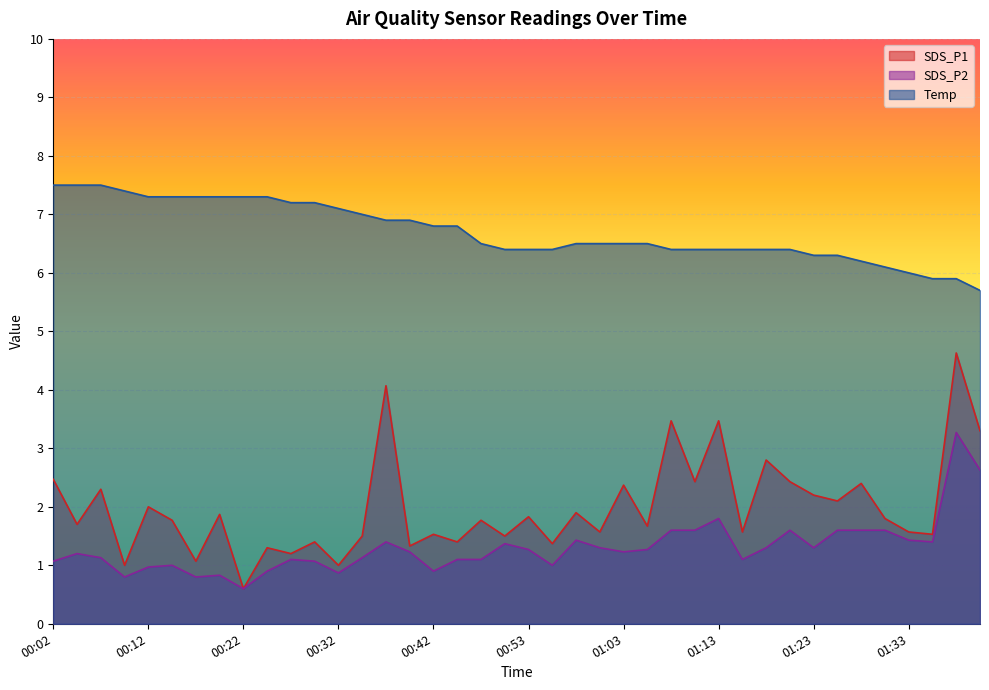

Is the value of SDS_P2 at 00:04 greater than the value of SDS_P1 at 00:30?

No